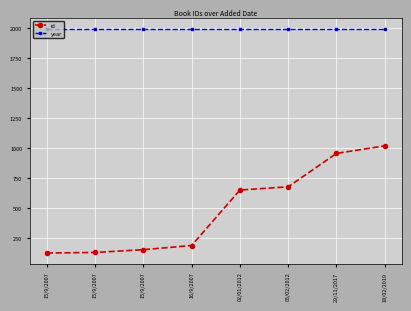

At which label does id reach its peak?

18/02/2019